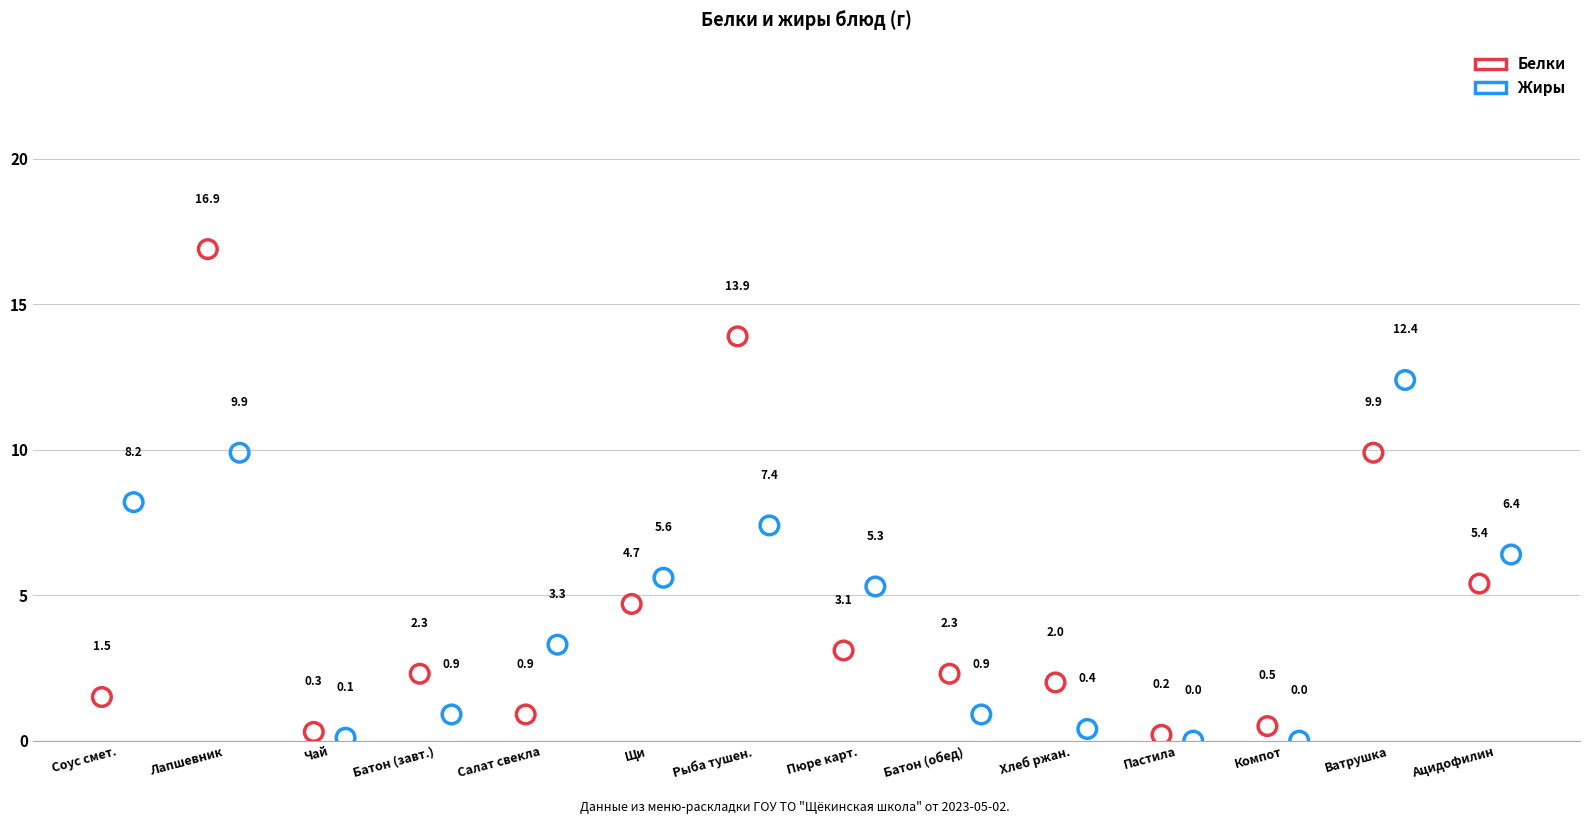

At which category is the sum across all series the highest?

Лапшевник с творогом